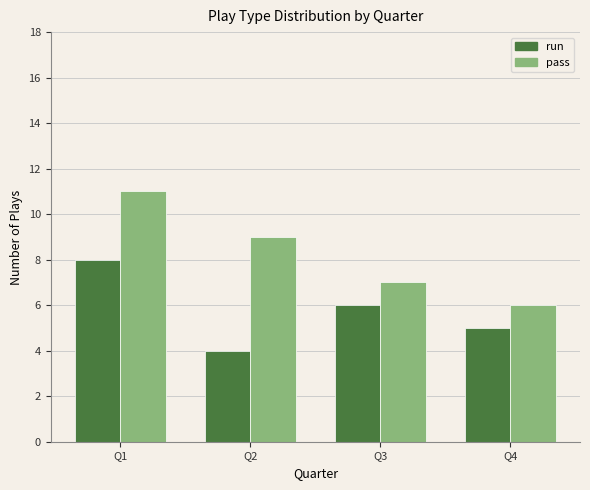

What are all the series names shown in the legend?

run, pass